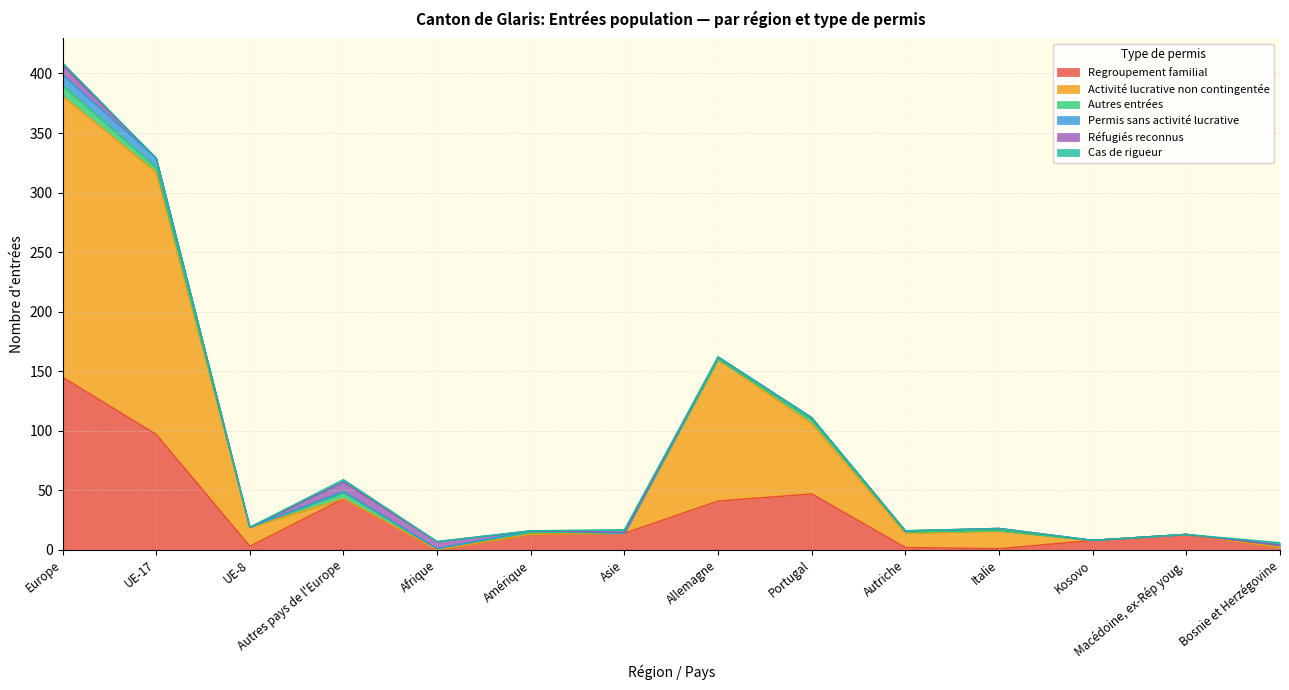

Reading left to right, list all the values displayed in this chart.

Regroupement familial: 145	97	3	43	0	13	14	41	47	2	1	8	13	2
Activité lucrative non contingentée: 236	220	16	0	0	0	0	119	59	12	15	0	0	0
Autres entrées: 9	4	0	5	1	2	0	0	3	1	0	0	0	2
Permis sans activité lucrative: 9	8	0	1	0	1	0	2	2	1	2	0	0	0
Réfugiés reconnus: 8	0	0	8	6	0	1	0	0	0	0	0	0	0
Cas de rigueur: 2	0	0	2	0	0	2	0	0	0	0	0	0	2